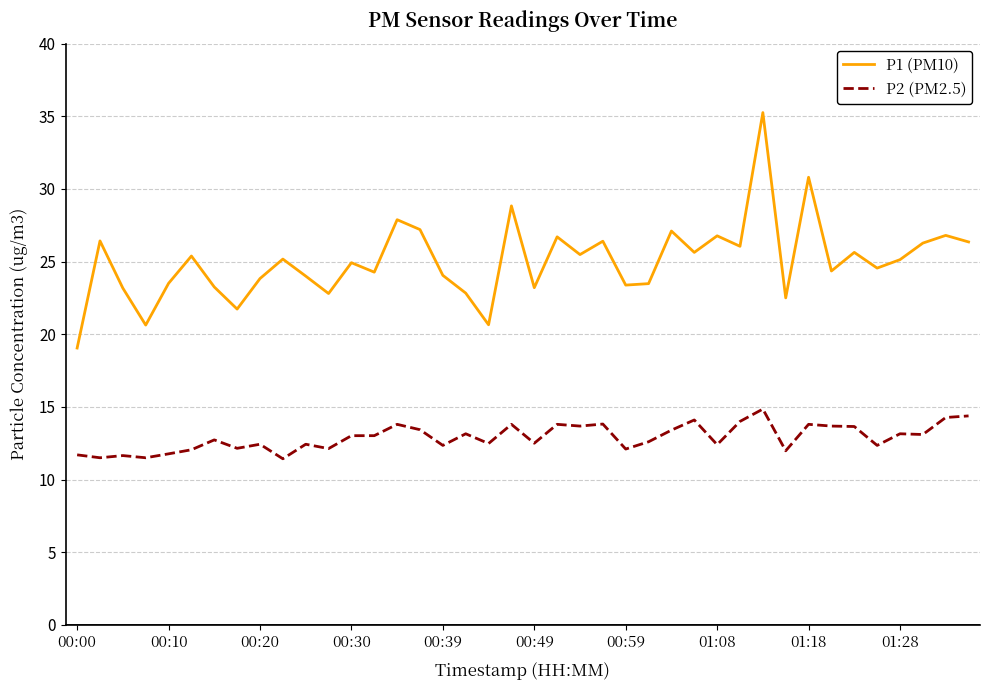

List the series in order of their peak value, lowest first.

P2 (PM2.5), P1 (PM10)